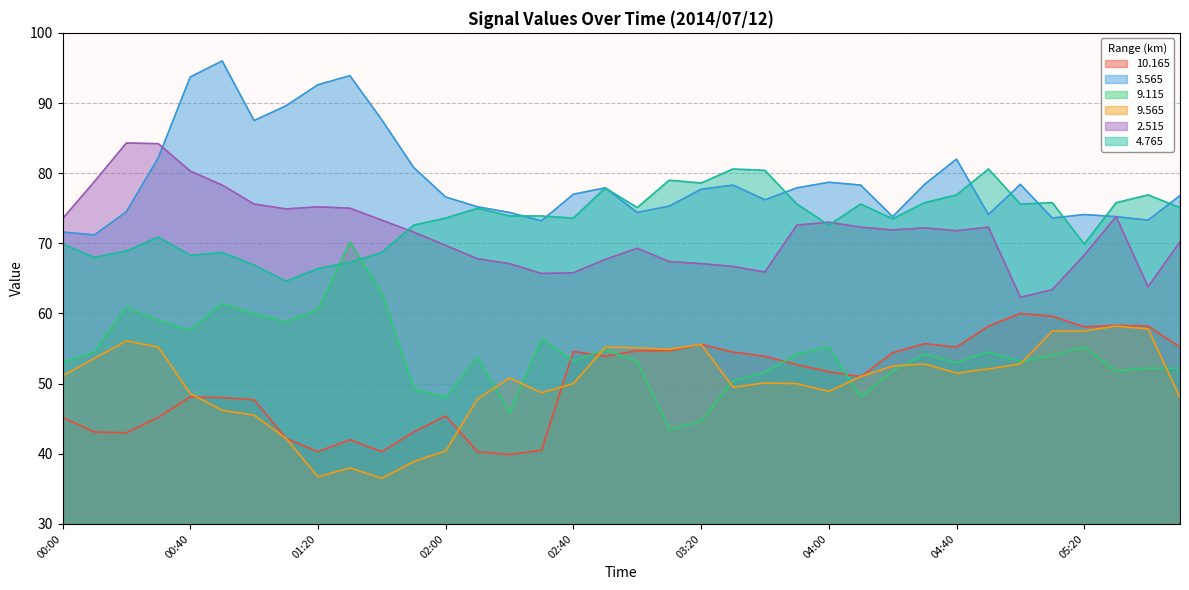

Which series has the widest spread of values?

9.115